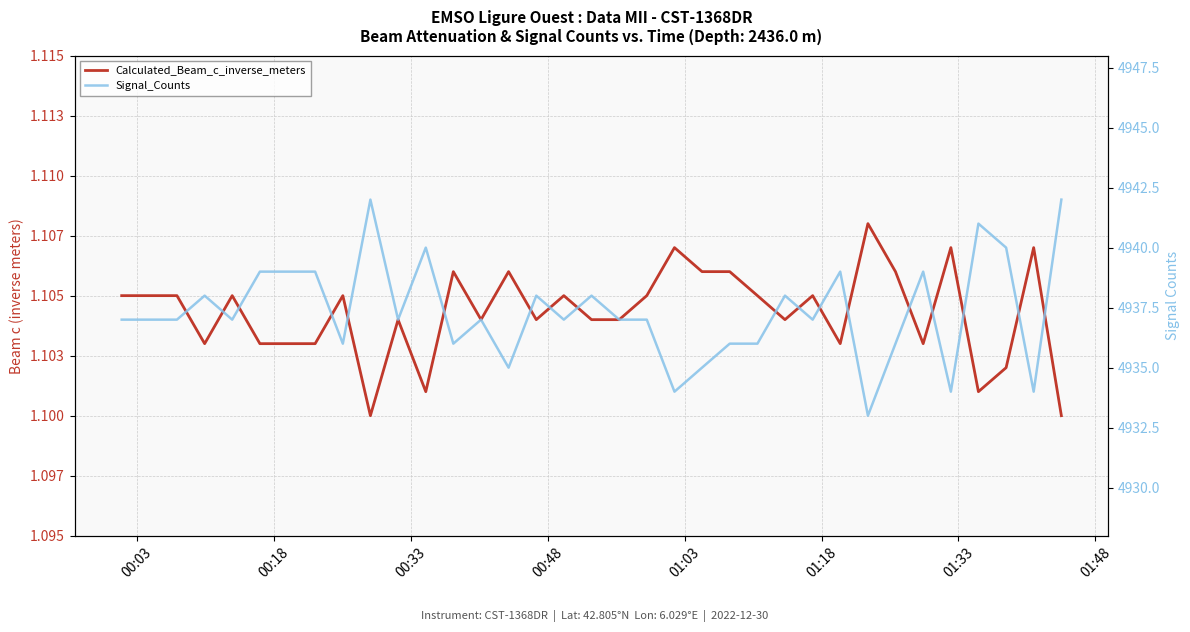

Reading left to right, transcribe all the data shown in this chart.

Calculated_Beam_c_inverse_meters: 1.1	1.1	1.1	1.1	1.1	1.1	1.1	1.1	1.1	1.1	1.1	1.1	1.1	1.1	1.1	1.1	1.1	1.1	1.1	1.1	1.1	1.1	1.1	1.1	1.1	1.1	1.1	1.1	1.1	1.1	1.1	1.1	1.1	1.1	1.1
Signal_Counts: 4937.0	4937.0	4937.0	4938.0	4937.0	4939.0	4939.0	4939.0	4936.0	4942.0	4937.0	4940.0	4936.0	4937.0	4935.0	4938.0	4937.0	4938.0	4937.0	4937.0	4934.0	4935.0	4936.0	4936.0	4938.0	4937.0	4939.0	4933.0	4936.0	4939.0	4934.0	4941.0	4940.0	4934.0	4942.0